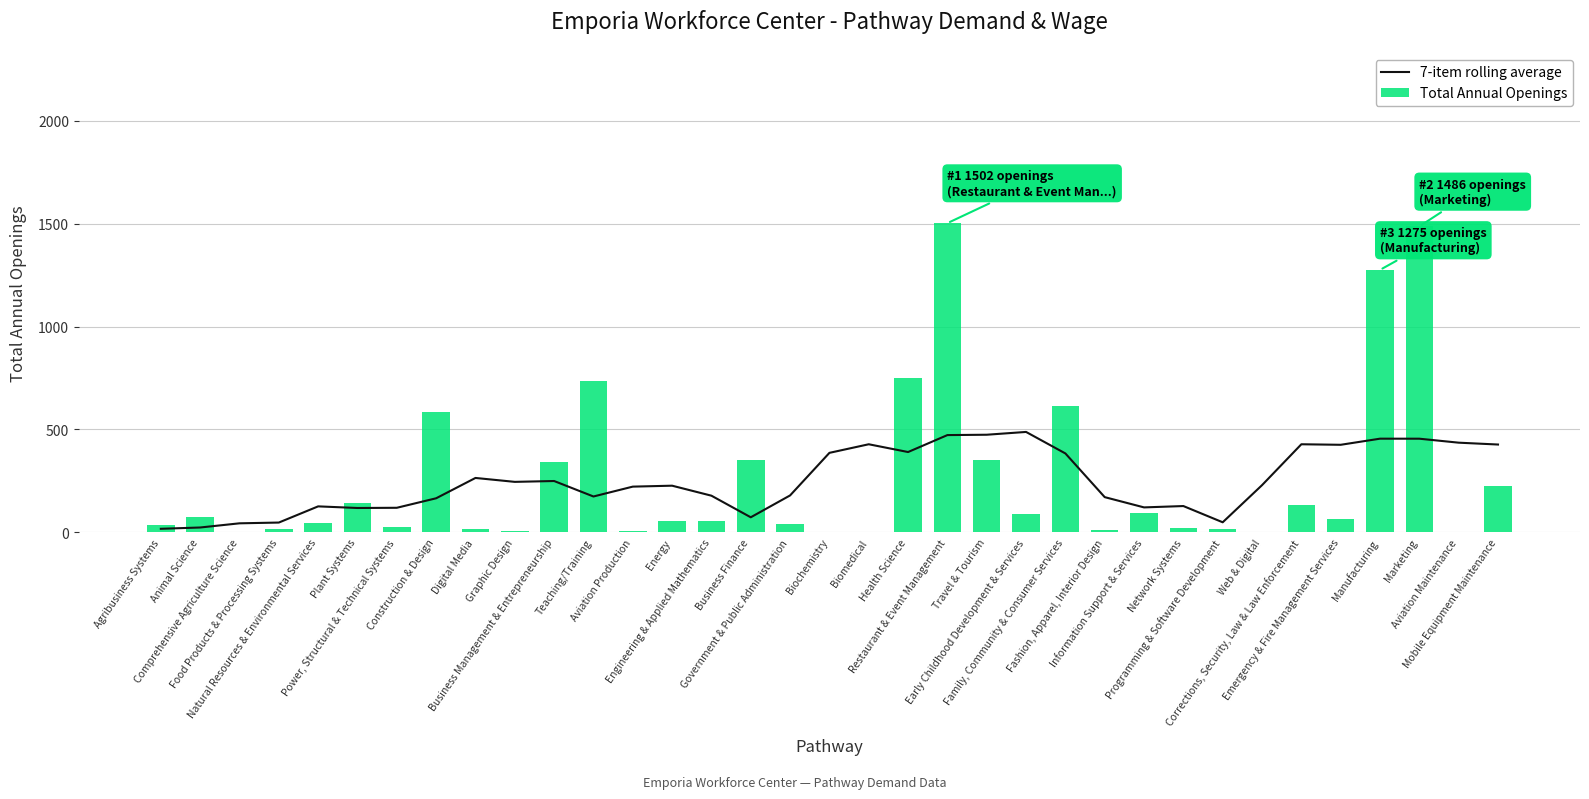

Between Marketing and Fashion, Apparel, Interior Design, which is larger?

Marketing